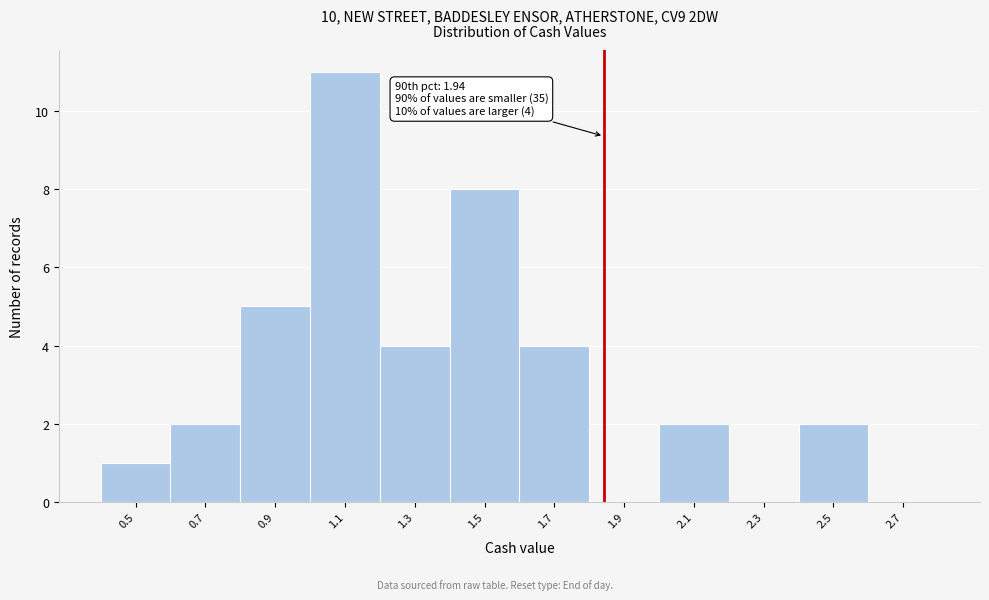

Reading left to right, extract all data points from this chart.

0.5=1	0.7=2	0.9=5	1.1=11	1.3=4	1.5=8	1.7=4	1.9=0	2.1=2	2.3=0	2.5=2	2.7=0